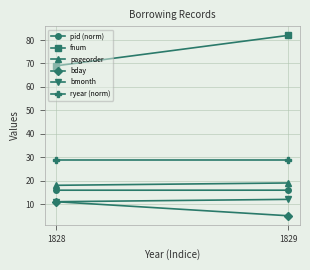

List the series in order of their peak value, highest first.

fnum, ryear (norm), pageorder, pid (norm), bmonth, bday